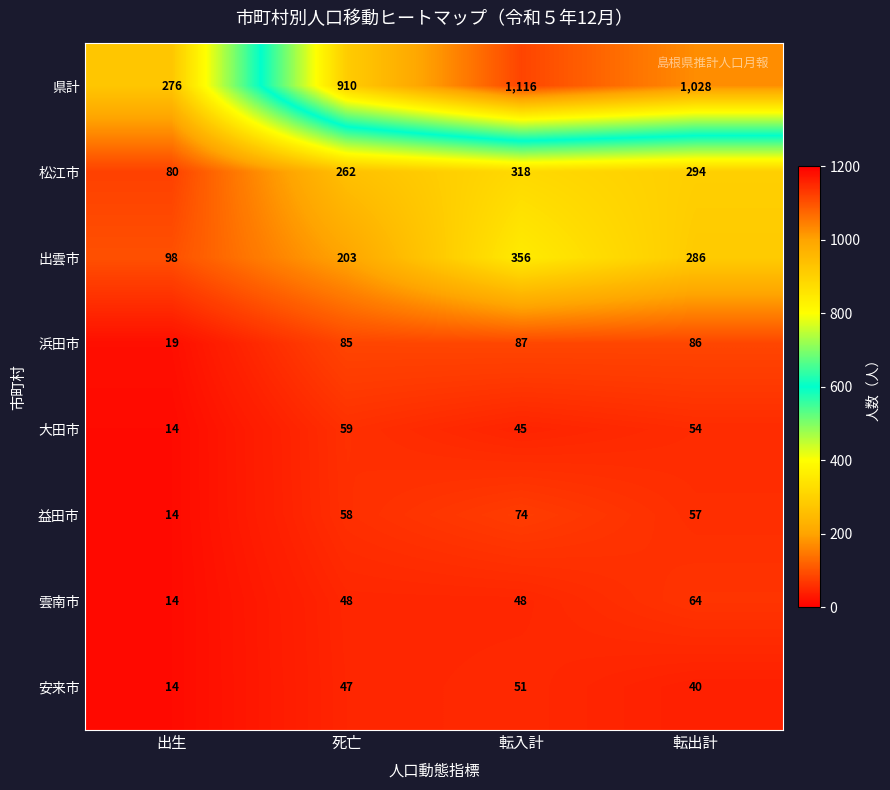

At 転出計, list the series in order from smallest to largest.

安来市, 大田市, 益田市, 雲南市, 浜田市, 出雲市, 松江市, 県計